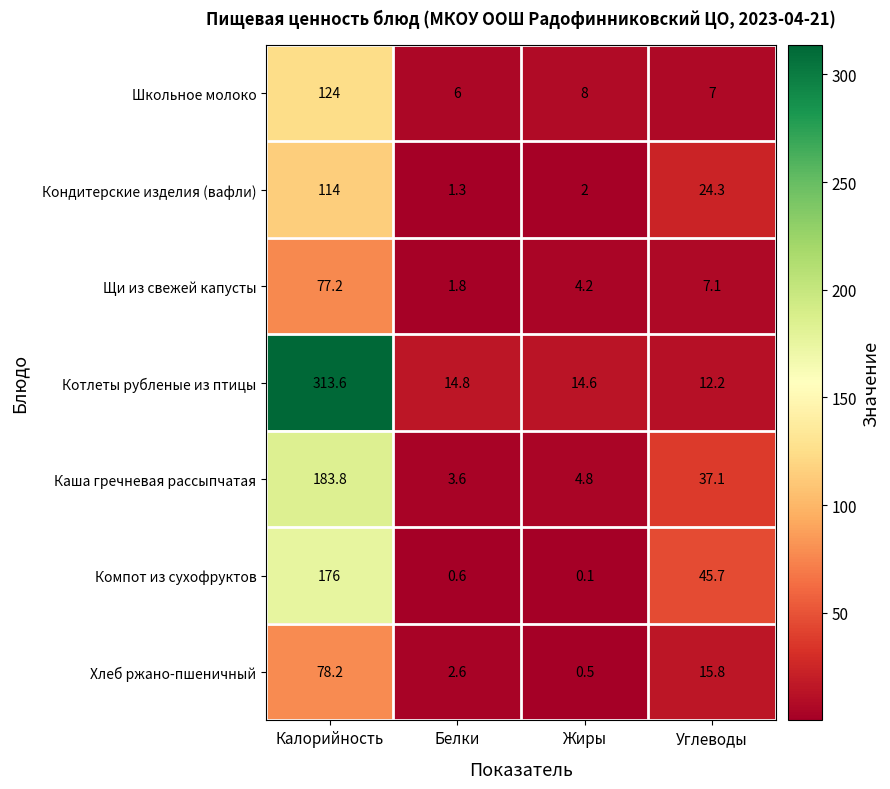

How many values in the Кондитерские изделия (вафли) series are below 24?

2